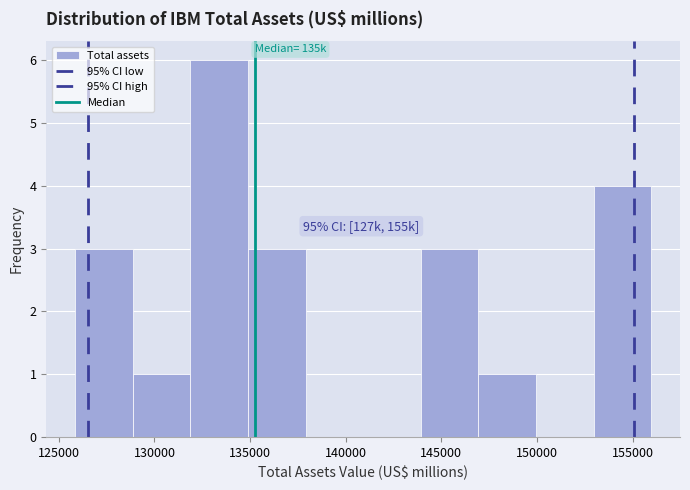

Which range on the x-axis has the tallest bar?

132000 to 135000